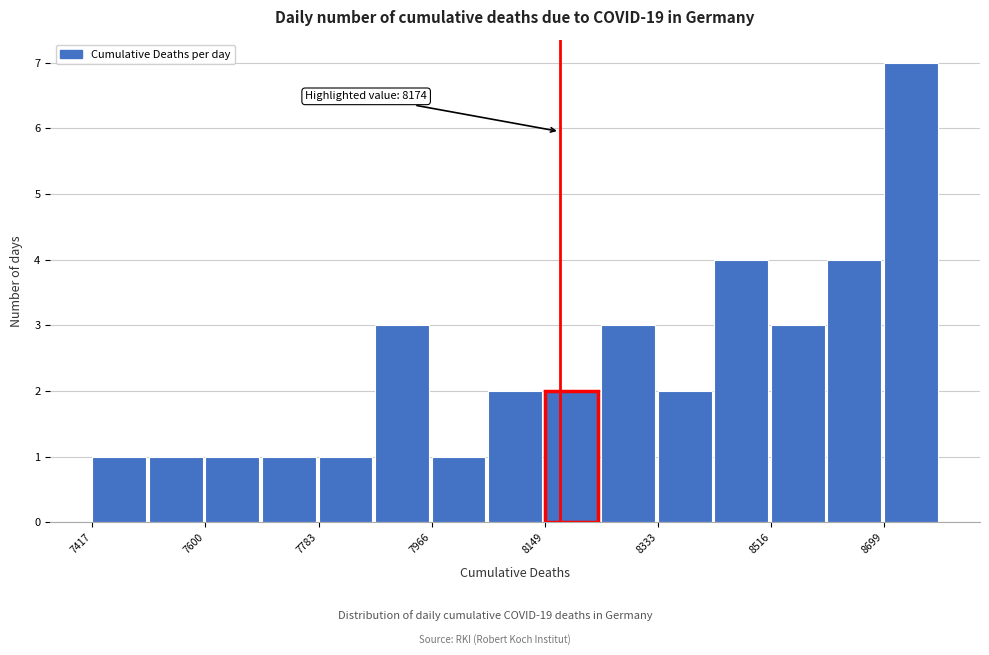

Which range on the x-axis has the tallest bar?

8700 to 8800